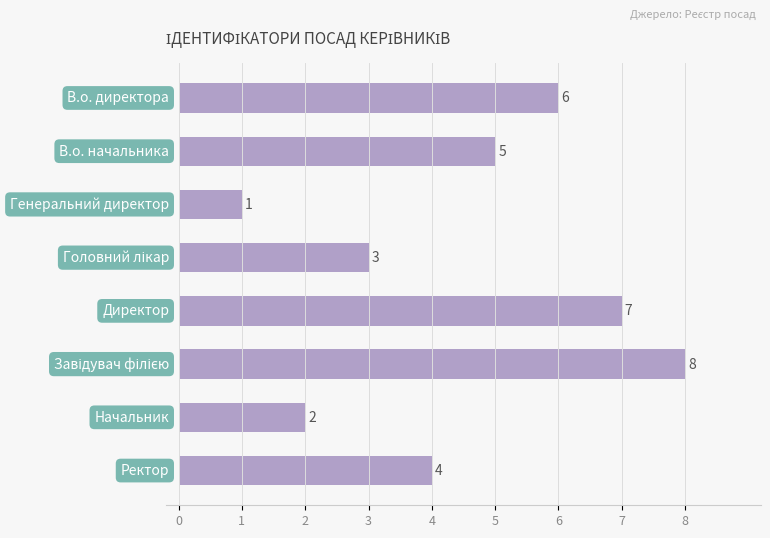

What is the value of the 4th bar from the top?

3